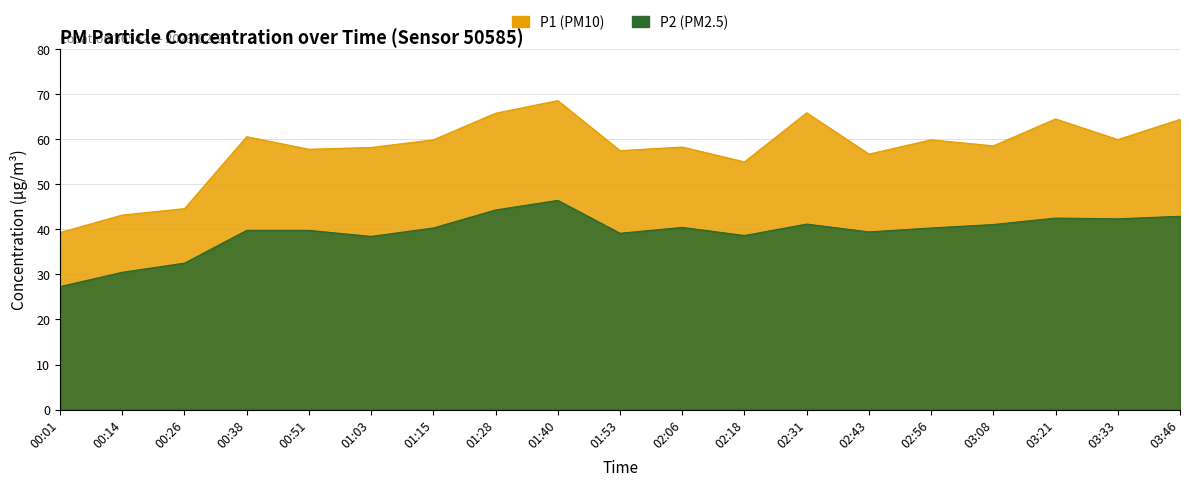

Which series changed the most between 00:51 and 01:15?

P1